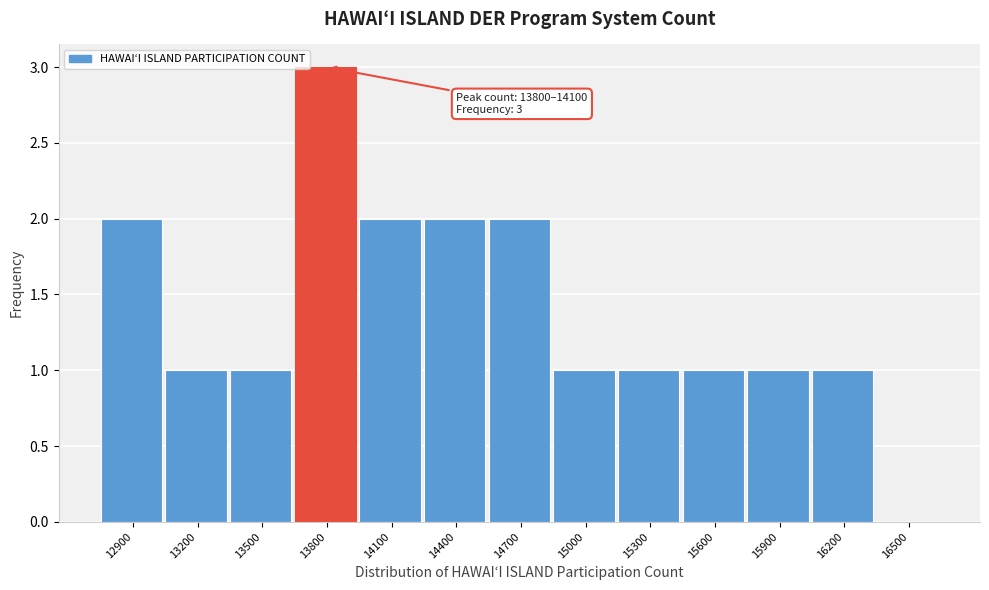

Reading right to left, extract all data points from this chart.

16500=0	16200=1	15900=1	15600=1	15300=1	15000=1	14700=2	14400=2	14100=2	13800=3	13500=1	13200=1	12900=2